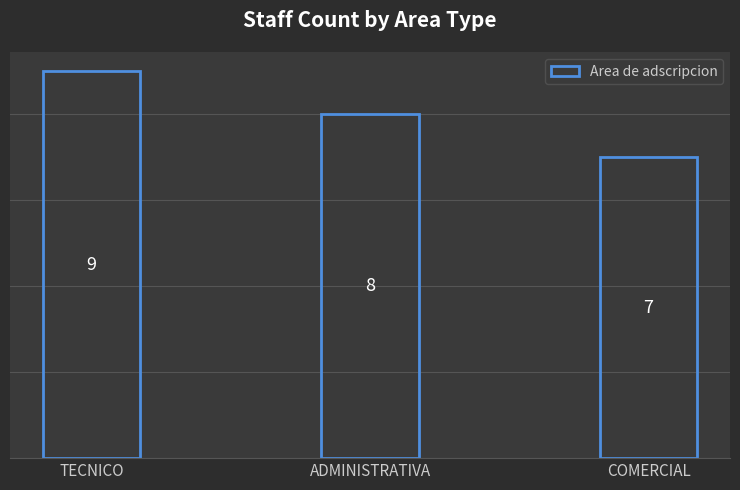

At which label is the value closest to 8?

ADMINISTRATIVA